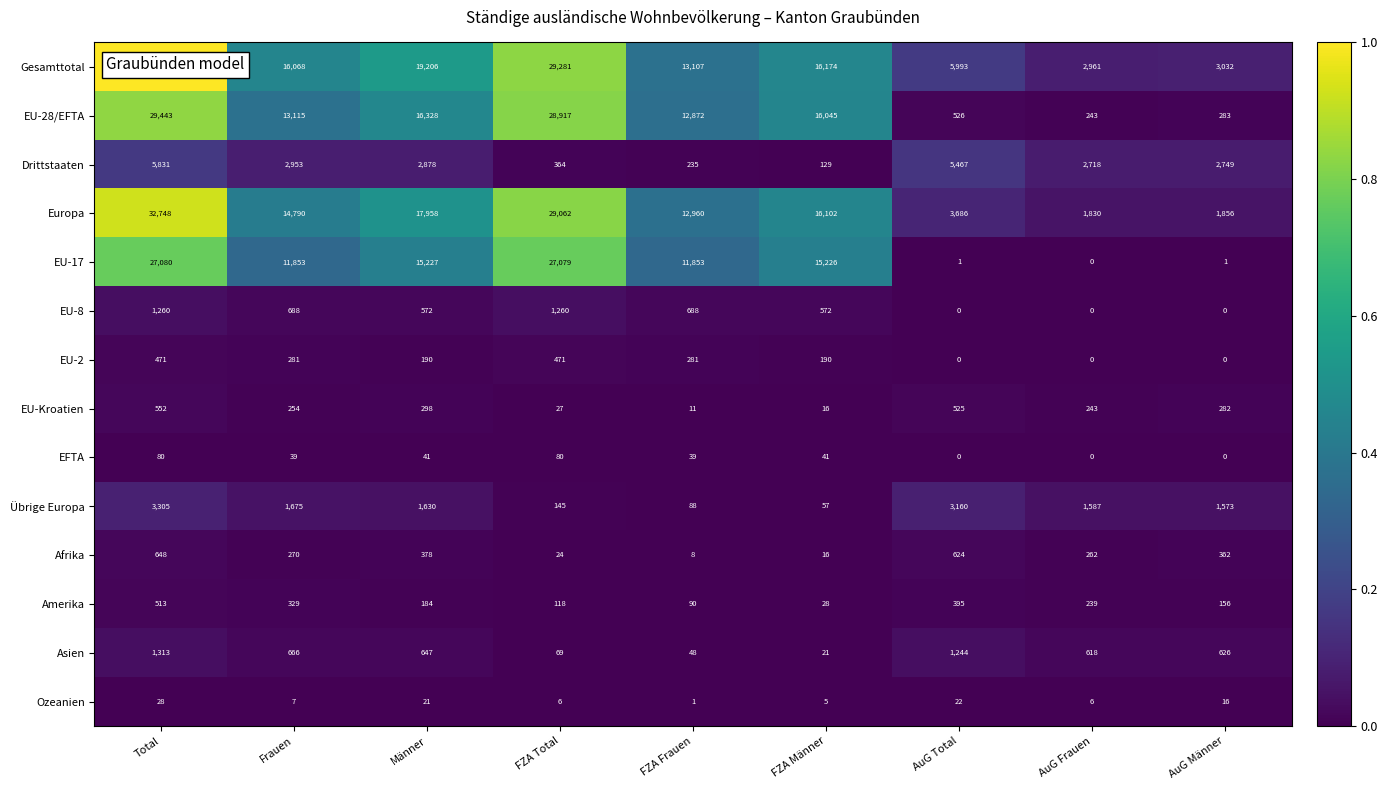

What is the difference between the highest and lowest values at FZA Frauen?

13106